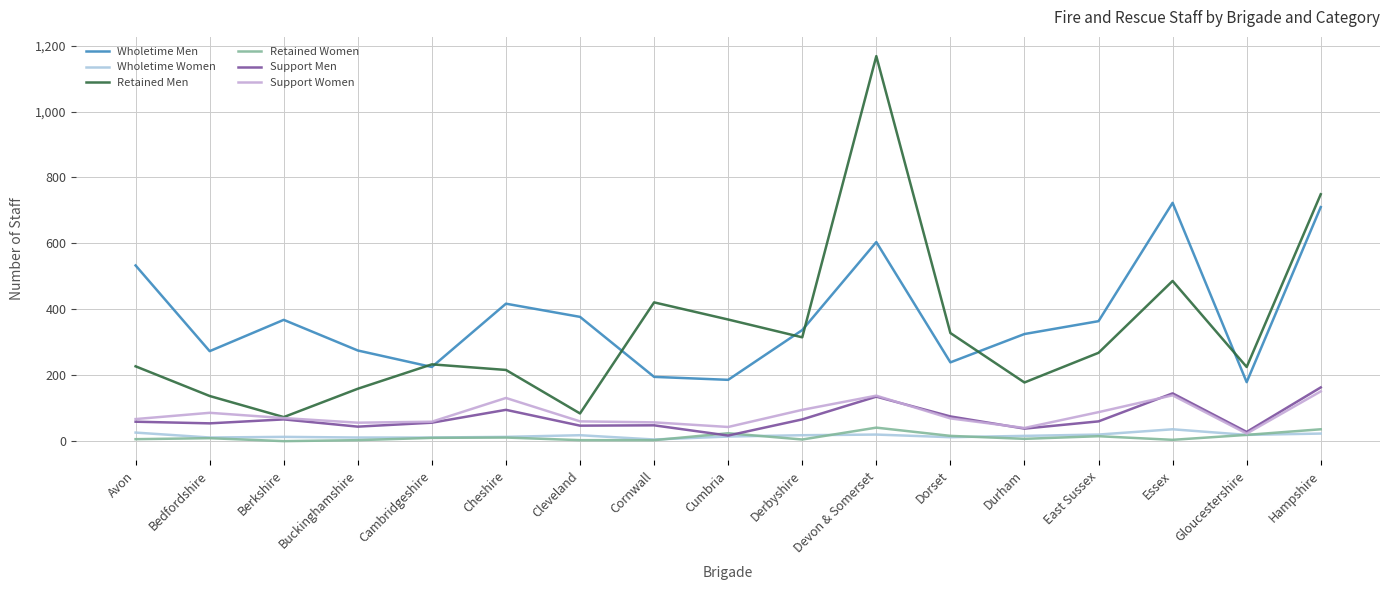

The Support Men series shows 56 at Cambridgeshire. True or false?

True